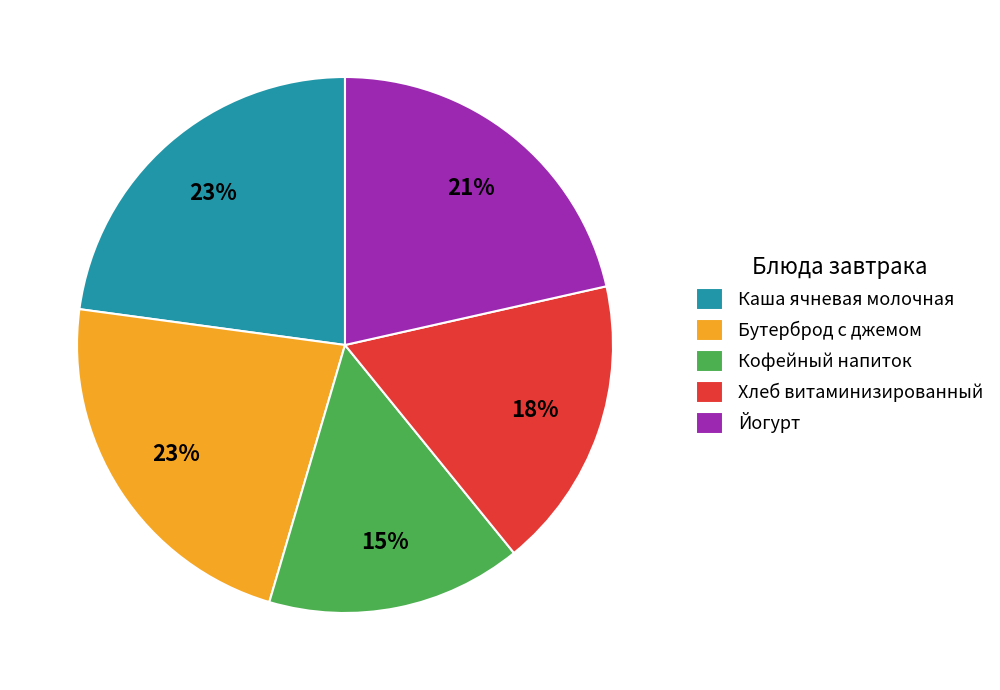

Combined, do Каша ячневая молочная and Бутерброд с джемом account for over 50%?

No